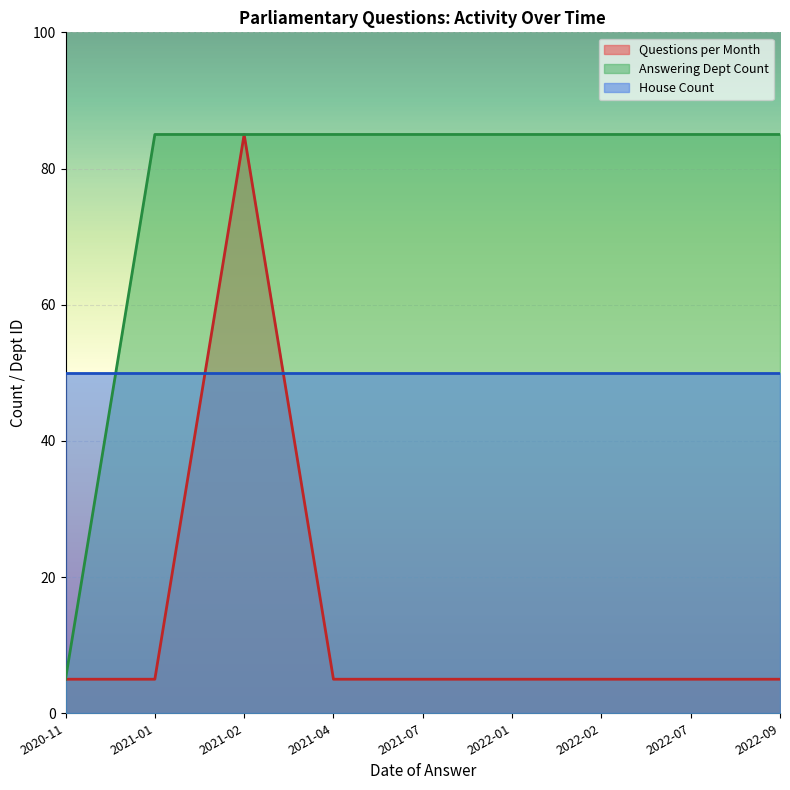

What is the label of the 8th point from the right?

2021-01